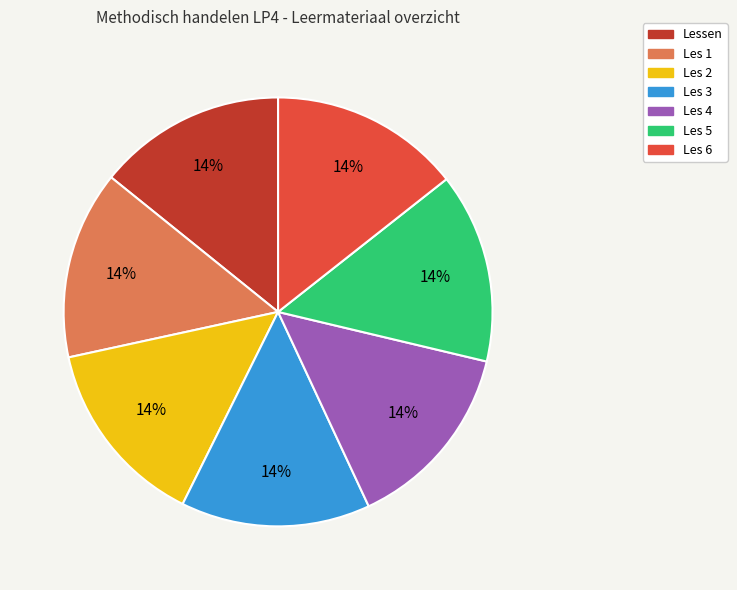

To the nearest percent, what portion does Les 3 represent?

14%